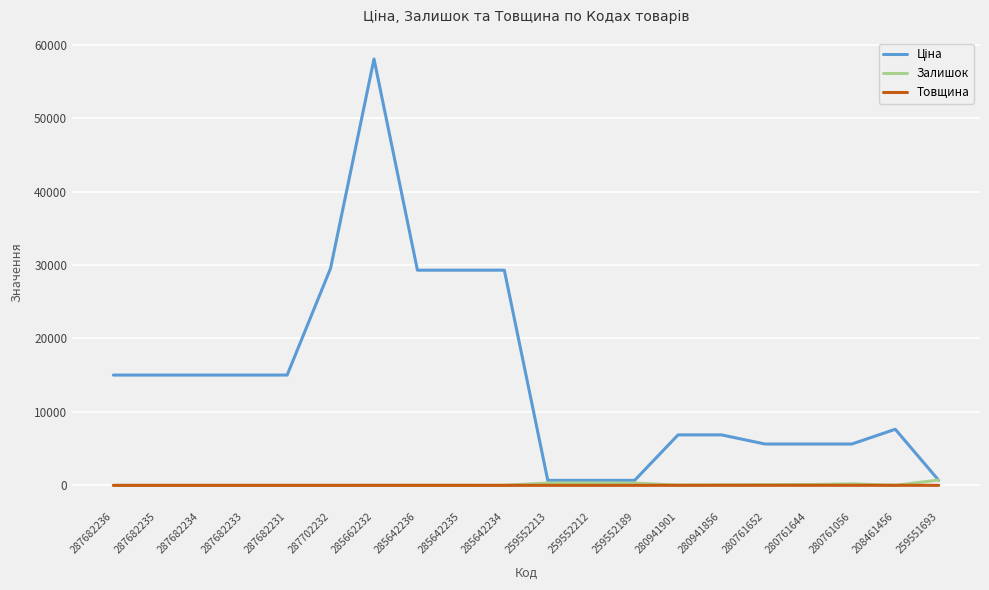

What is the total value across all series at 285642236?

29318.9